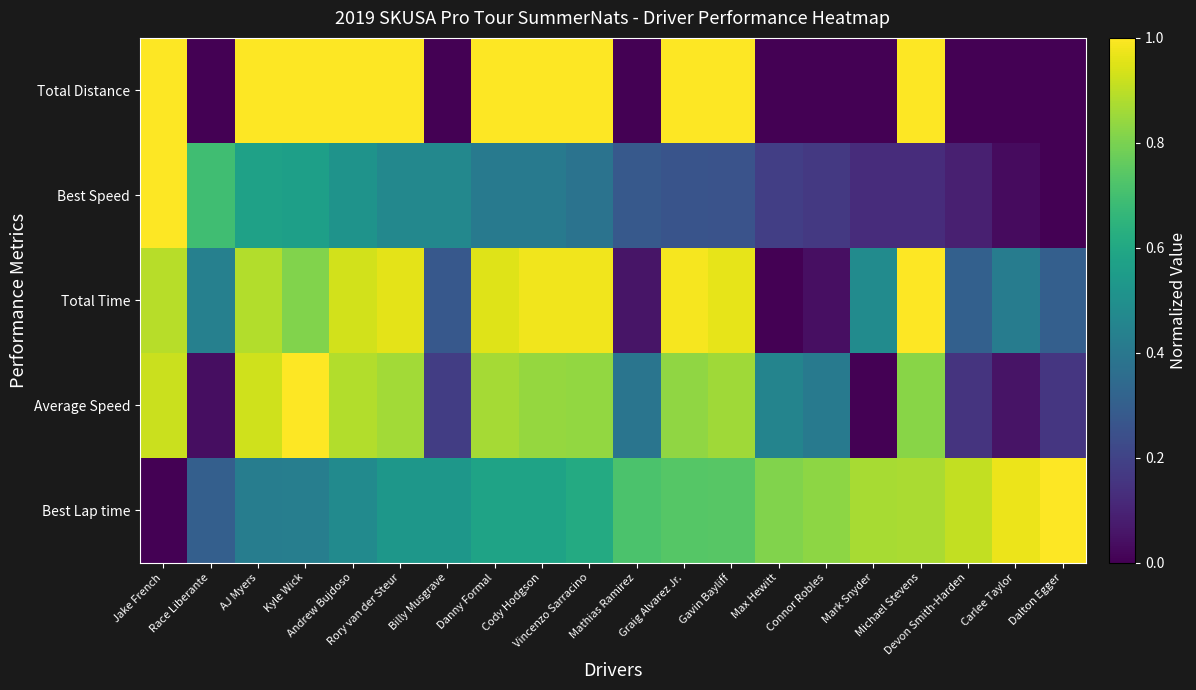

Rank the series by their maximum value, from highest to lowest.

Total Time, Average Speed, Best Lap time, Best Speed, Total Distance